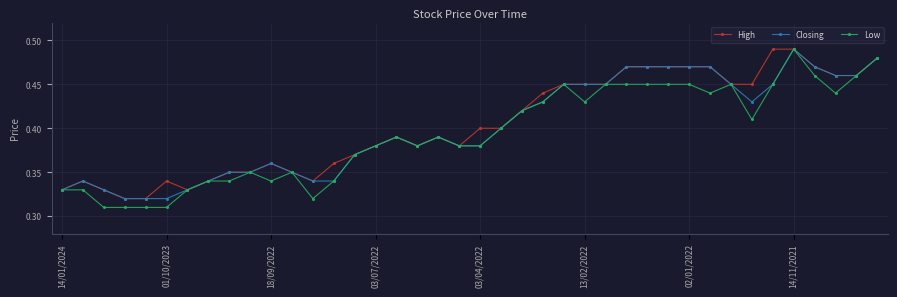

Which series has the widest spread of values?

Low